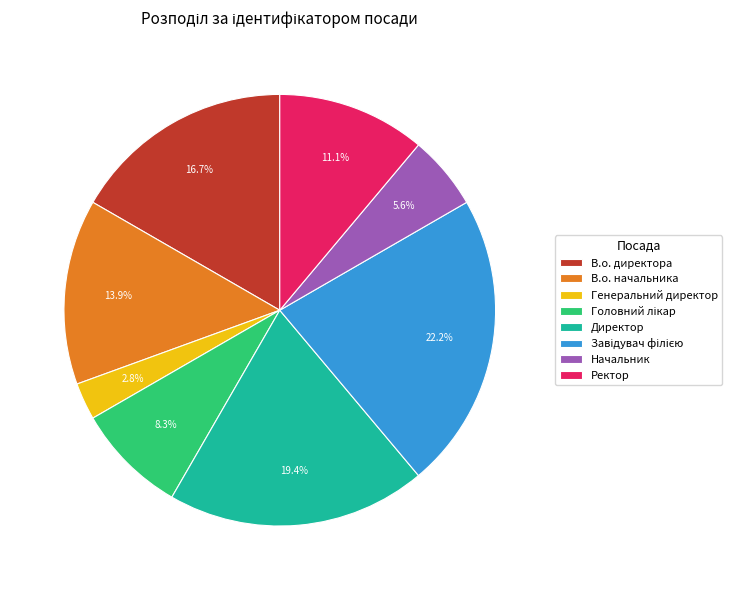

Is the sum of В.о. начальника and В.о. директора greater than half?

No